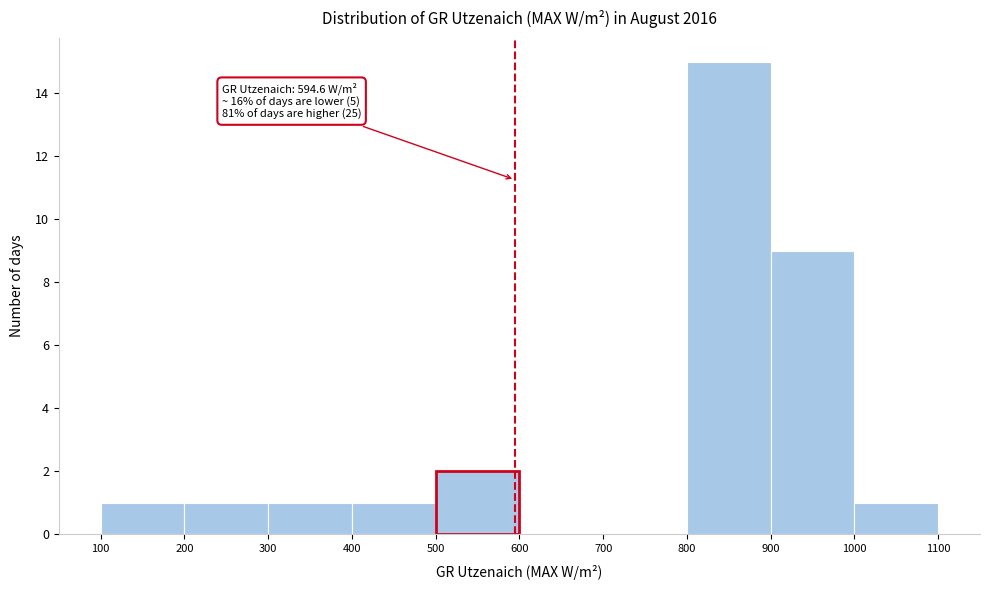

Which range on the x-axis has the tallest bar?

800 to 900